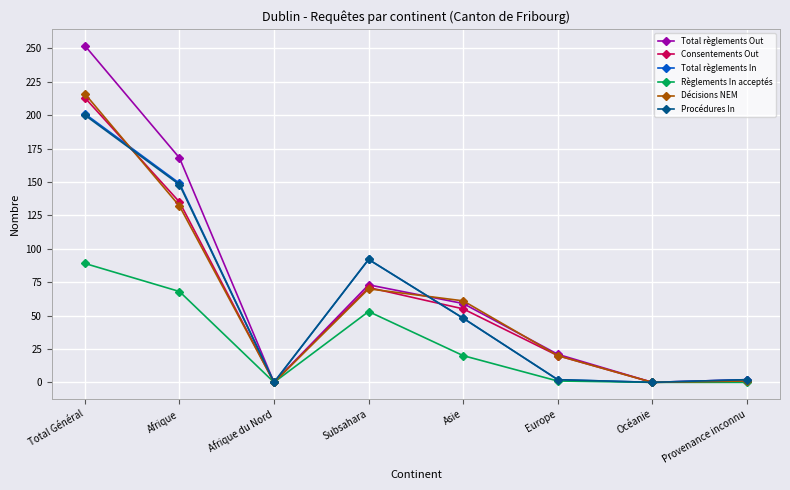

What is the label of the 1st point from the left?

Total Général